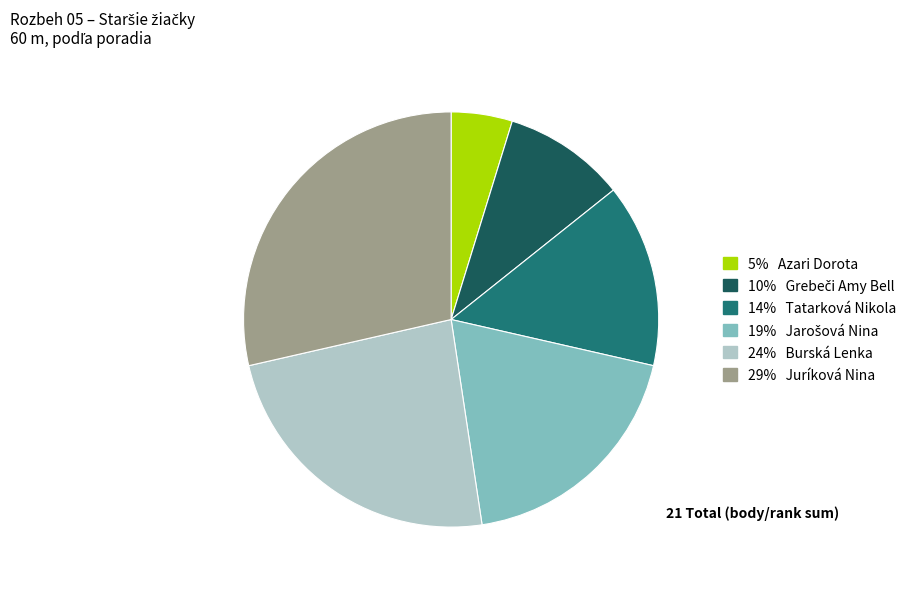

Is there a majority slice in this chart?

No